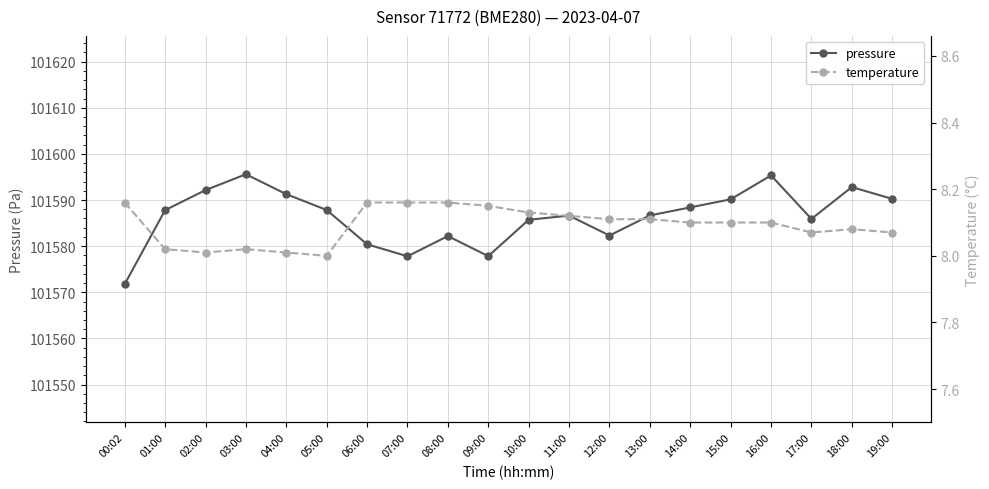

Which series has the widest spread of values?

pressure